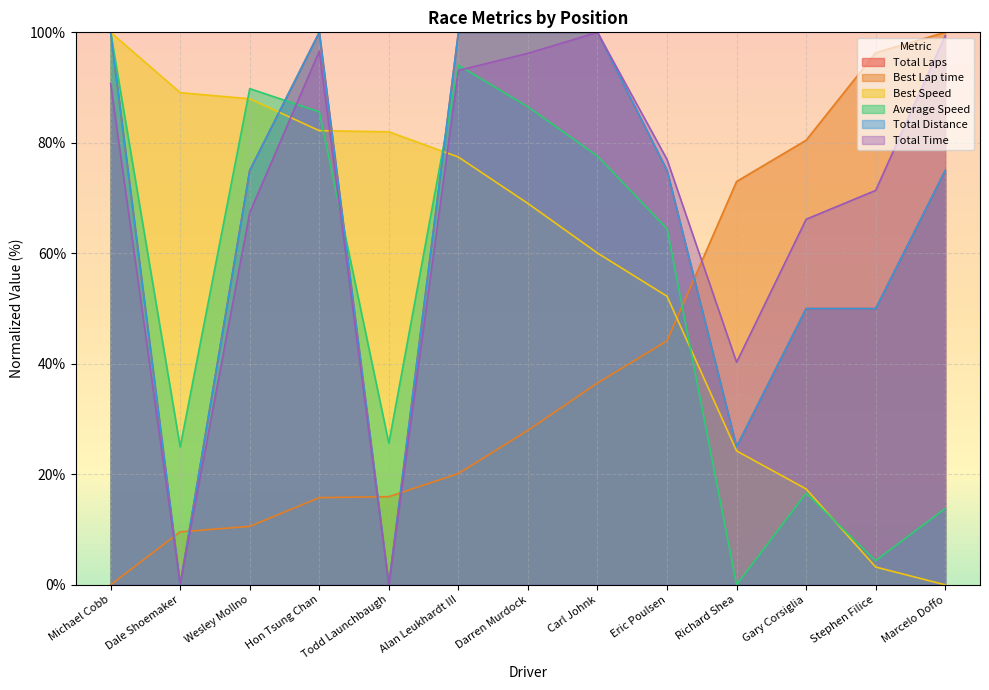

Which label corresponds to the smallest value in the chart?

Dale Shoemaker